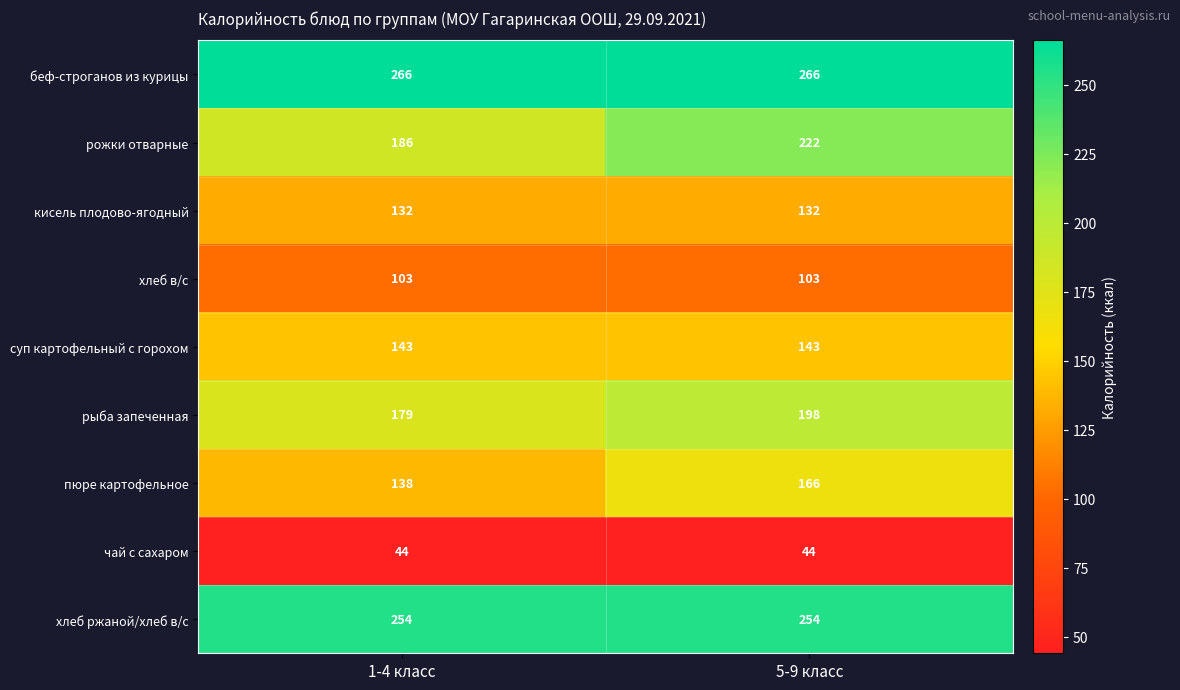

Reading right to left, list all the values displayed in this chart.

беф-строганов из курицы: 5-9 класс=266	1-4 класс=266
рожки отварные: 5-9 класс=222	1-4 класс=186
кисель плодово-ягодный: 5-9 класс=132	1-4 класс=132
хлеб в/с: 5-9 класс=103	1-4 класс=103
суп картофельный с горохом: 5-9 класс=143	1-4 класс=143
рыба запеченная: 5-9 класс=198	1-4 класс=179
пюре картофельное: 5-9 класс=166	1-4 класс=138
чай с сахаром: 5-9 класс=44	1-4 класс=44
хлеб ржаной/хлеб в/с: 5-9 класс=254	1-4 класс=254